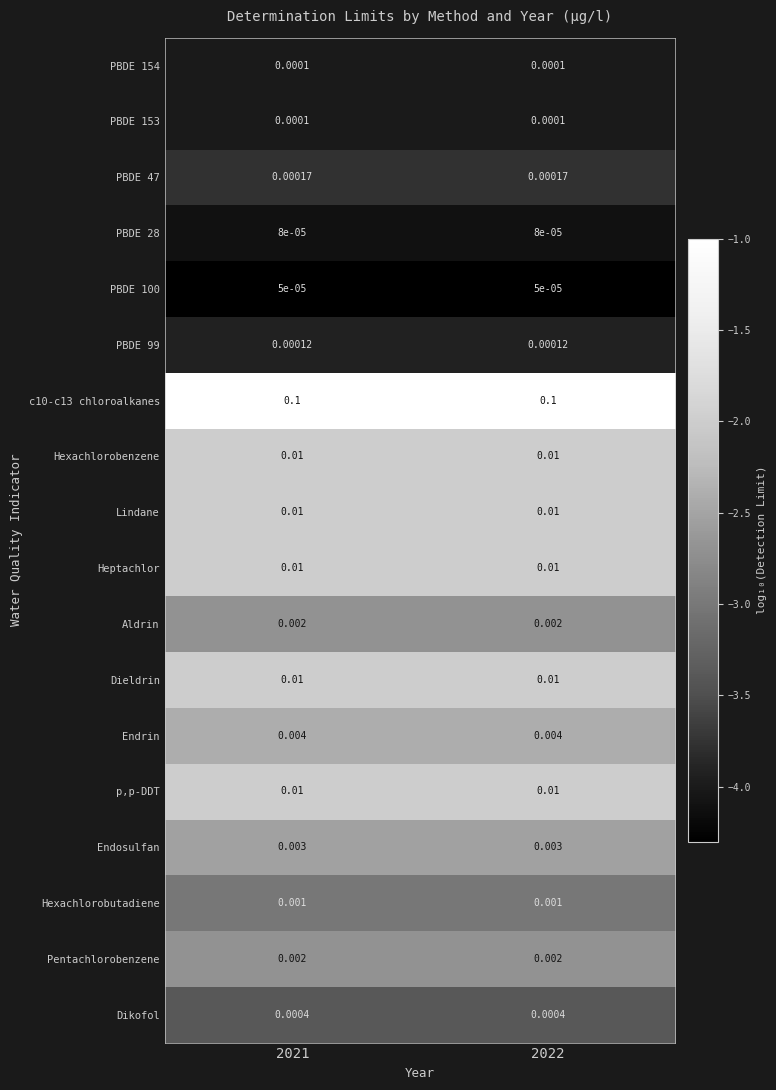

Is the value of PBDE 99 at 2022 greater than the value of Hexachlorobenzene at 2021?

No